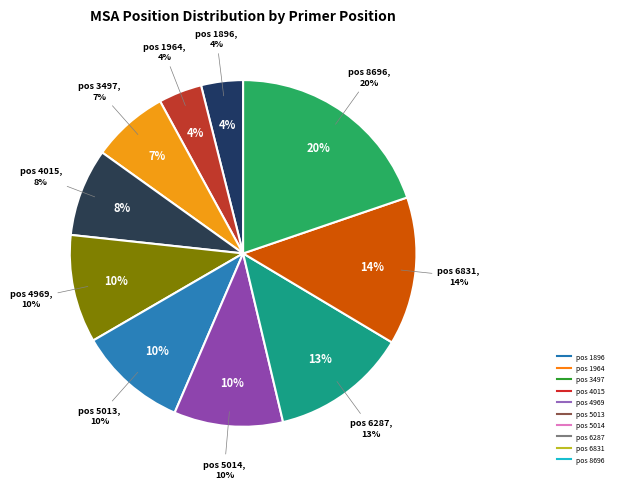

What is the largest slice in the pie chart?

8696